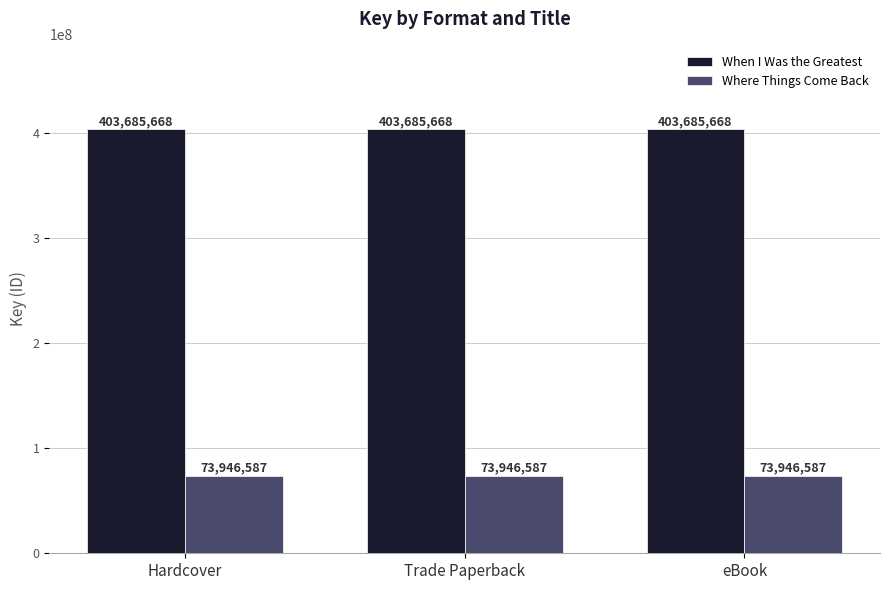

What is the maximum value for Where Things Come Back?

73946587